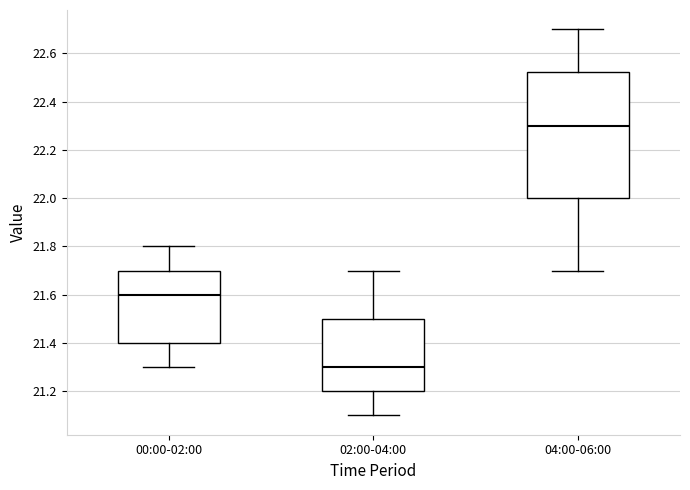

Comparing the boxes themselves (not the whiskers), which one is the tallest?

04:00-06:00